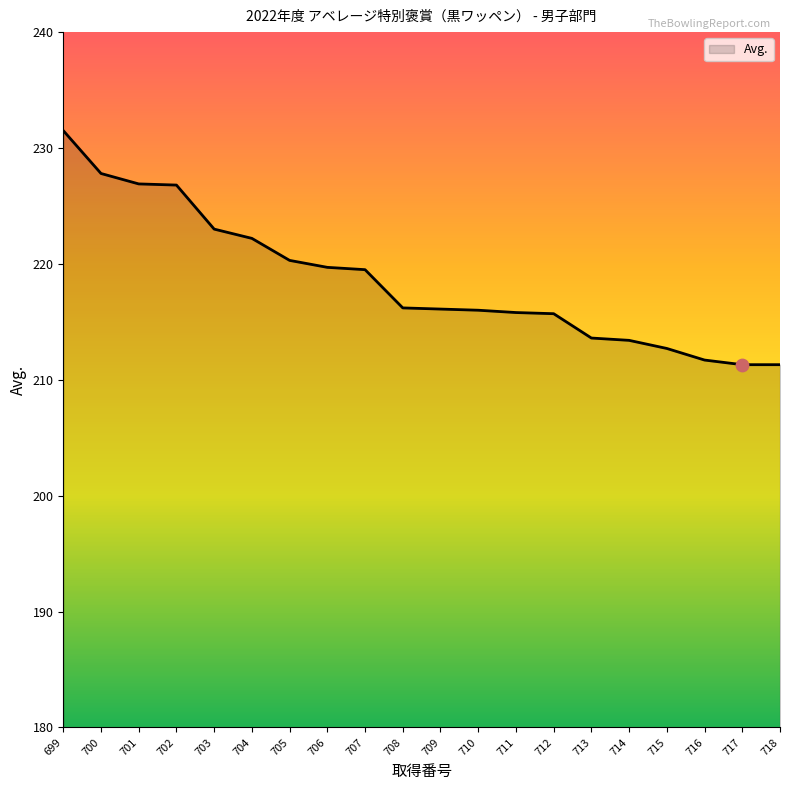

What is the change in value from 703 to 704?

-0.8